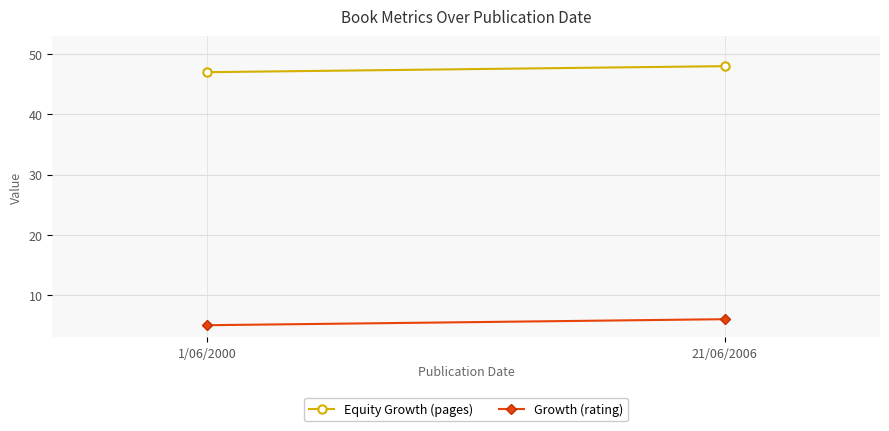

Which category has the lowest value across all series?

1/06/2000